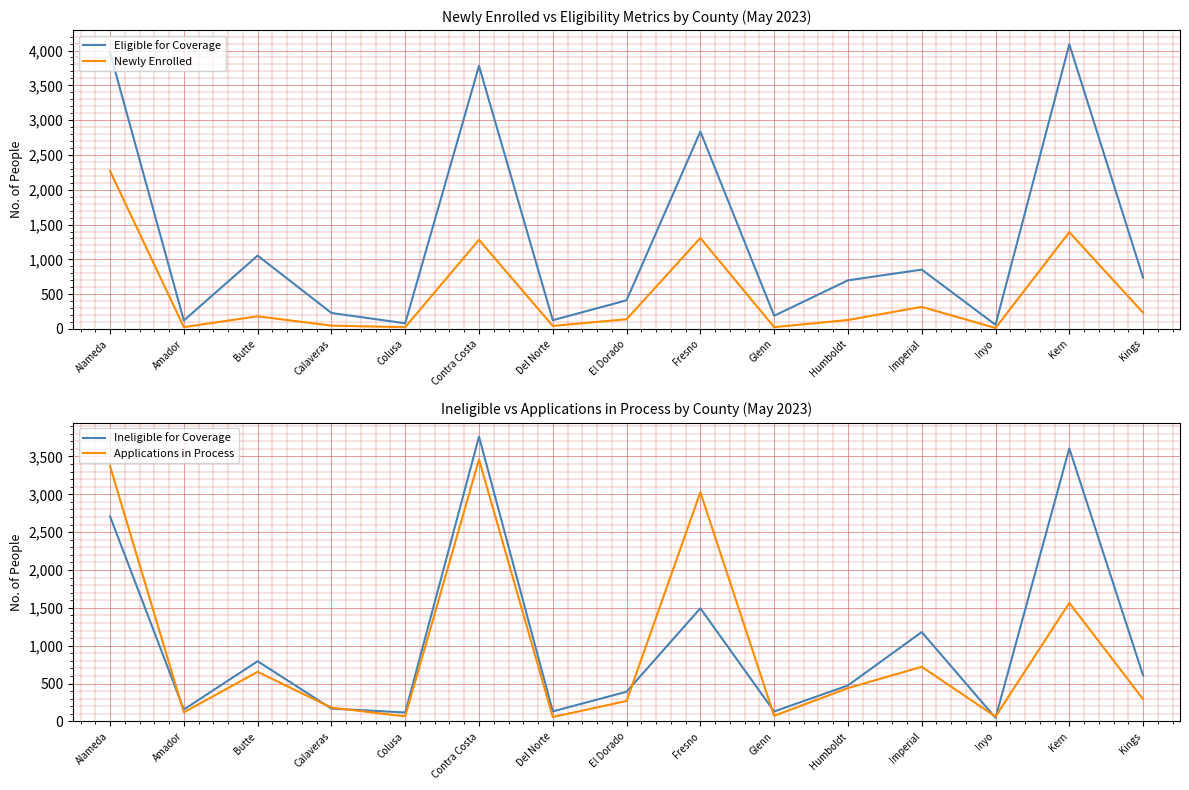

True or false: Newly Enrolled and Ineligible for Coverage cross at least once.

False